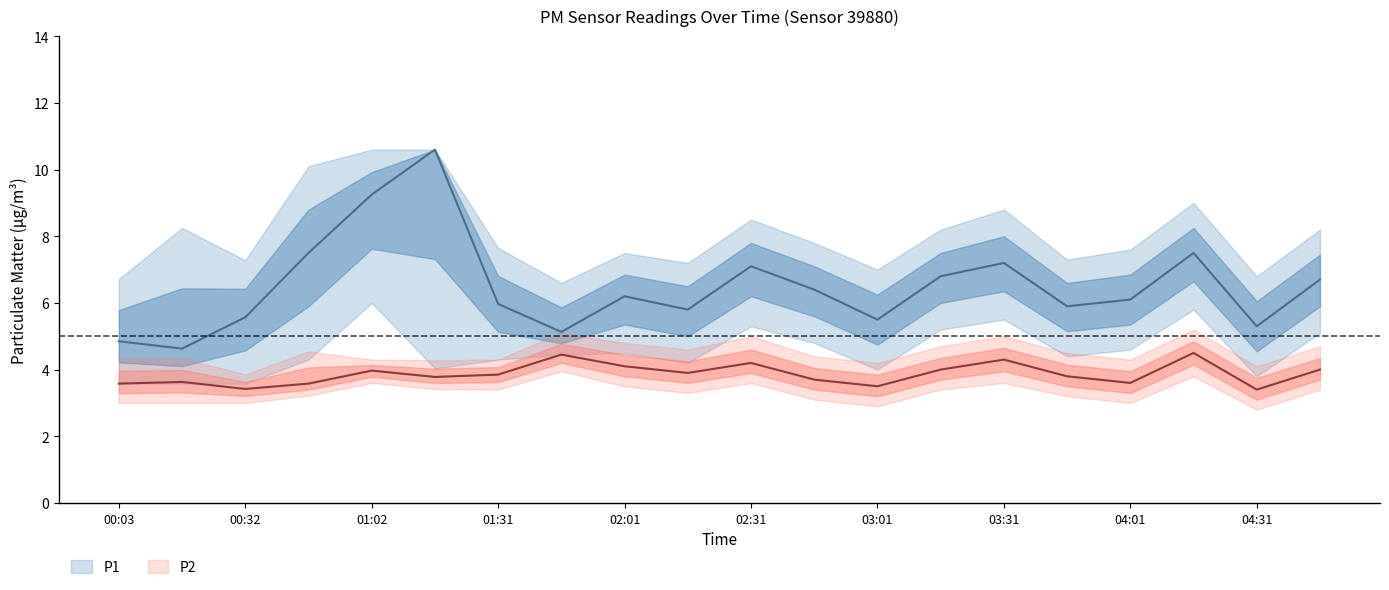

Reading left to right, extract all data points from this chart.

P1: 4.8	4.6	5.6	7.5	9.2	10.6	6.0	5.1	6.2	5.8	7.1	6.4	5.5	6.8	7.2	5.9	6.1	7.5	5.3	6.7
P1_upper: 6.7	8.2	7.3	10.1	10.6	10.6	7.7	6.6	7.5	7.2	8.5	7.8	7.0	8.2	8.8	7.3	7.6	9.0	6.8	8.2
P1_lower: 3.6	3.6	3.6	4.3	6.0	4.0	4.3	4.5	4.5	4.2	5.3	4.8	4.0	5.2	5.5	4.4	4.6	5.8	3.8	5.1
P2: 3.6	3.6	3.4	3.6	4.0	3.8	3.9	4.5	4.1	3.9	4.2	3.7	3.5	4.0	4.3	3.8	3.6	4.5	3.4	4.0
P2_upper: 4.3	4.3	3.9	4.5	4.3	4.3	4.3	5.1	4.8	4.6	5.0	4.4	4.2	4.7	5.0	4.5	4.3	5.2	4.1	4.7
P2_lower: 3.0	3.0	3.0	3.2	3.6	3.4	3.4	4.0	3.5	3.3	3.6	3.1	2.9	3.4	3.6	3.2	3.0	3.8	2.8	3.4